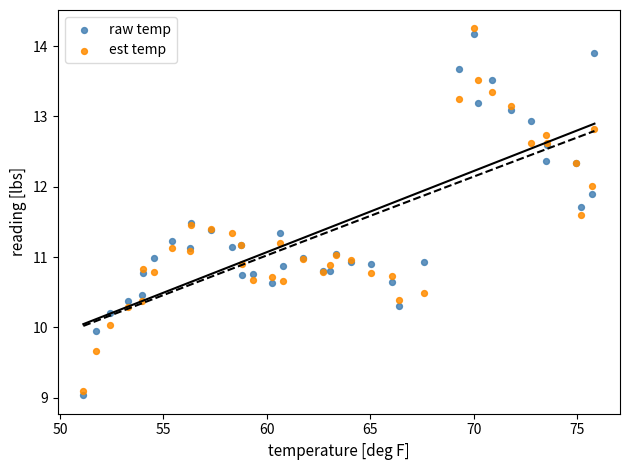

Which series has the widest spread of Y values?

est temp